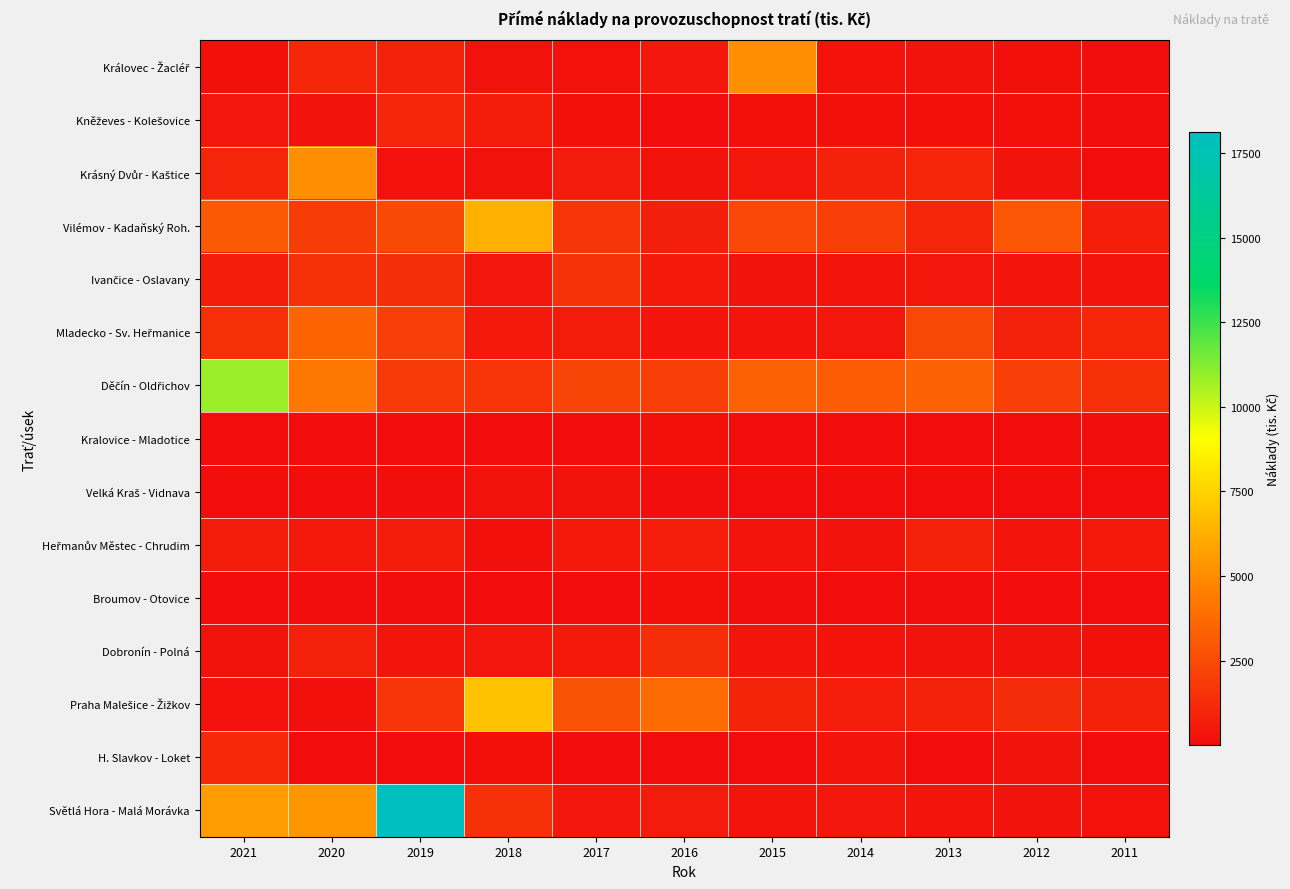

Which series has the largest total across all categories?

Děčín - Oldřichov